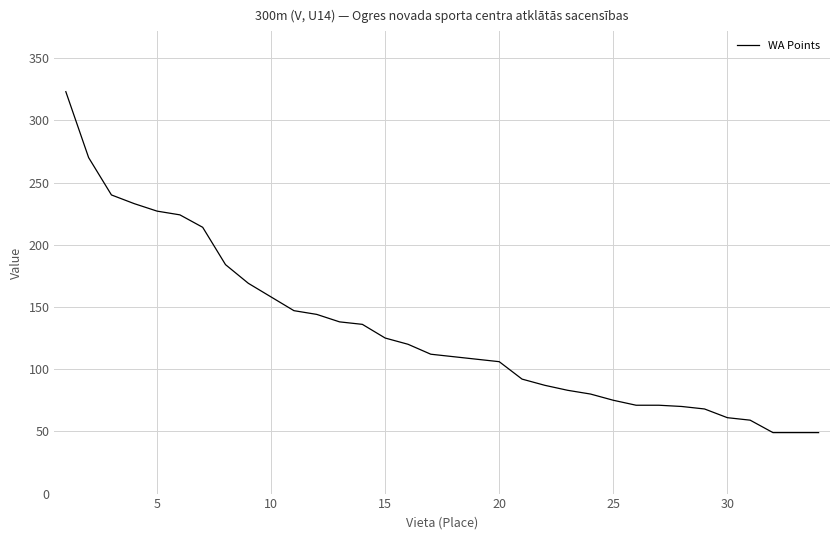

What is the maximum value shown in the chart?

323